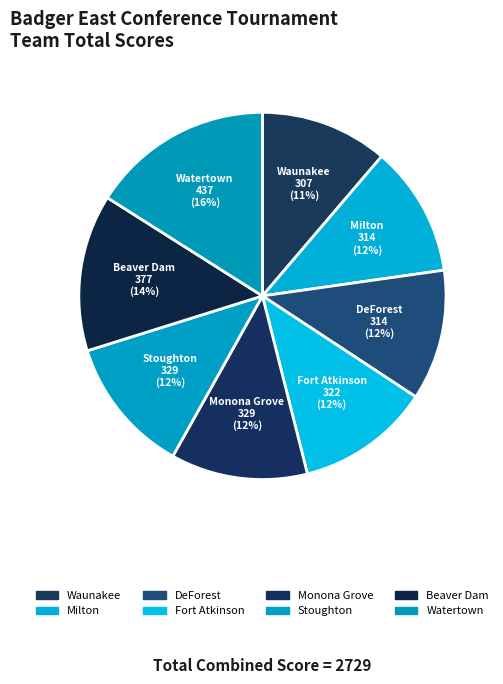

Is it true that Monona Grove is 1% of the pie?

False